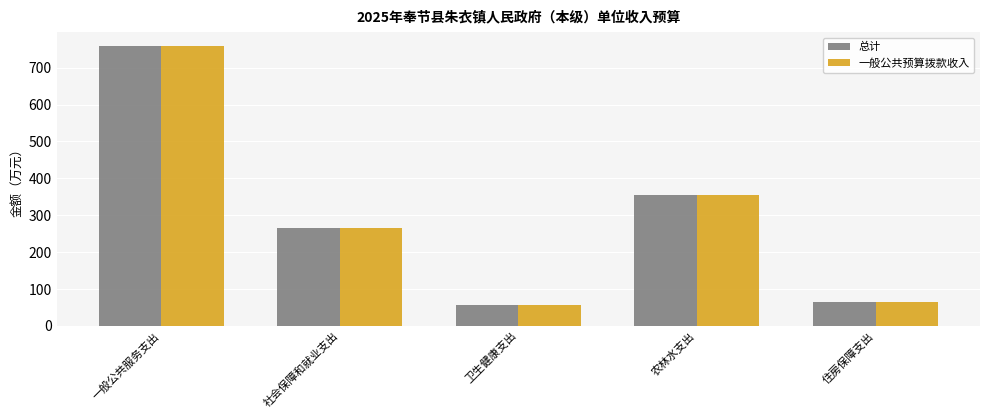

How many groups of bars are there?

5